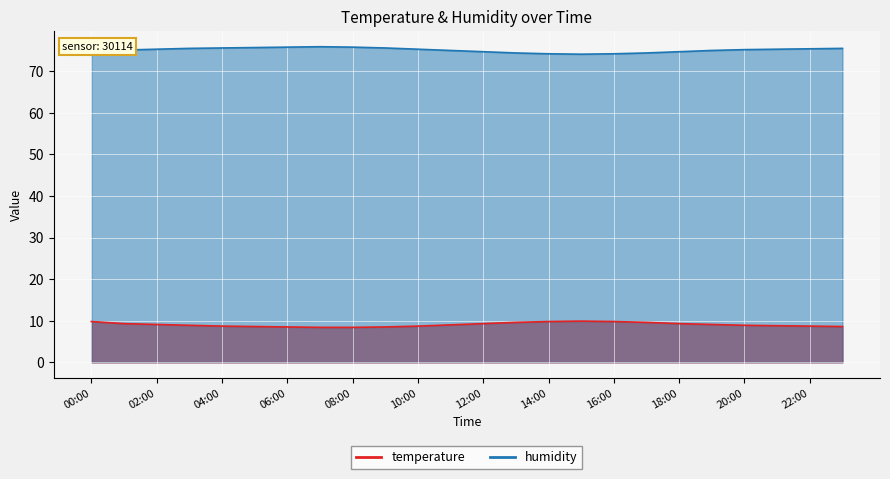

What is the spread (max minus min) of values at 12:00?

65.4